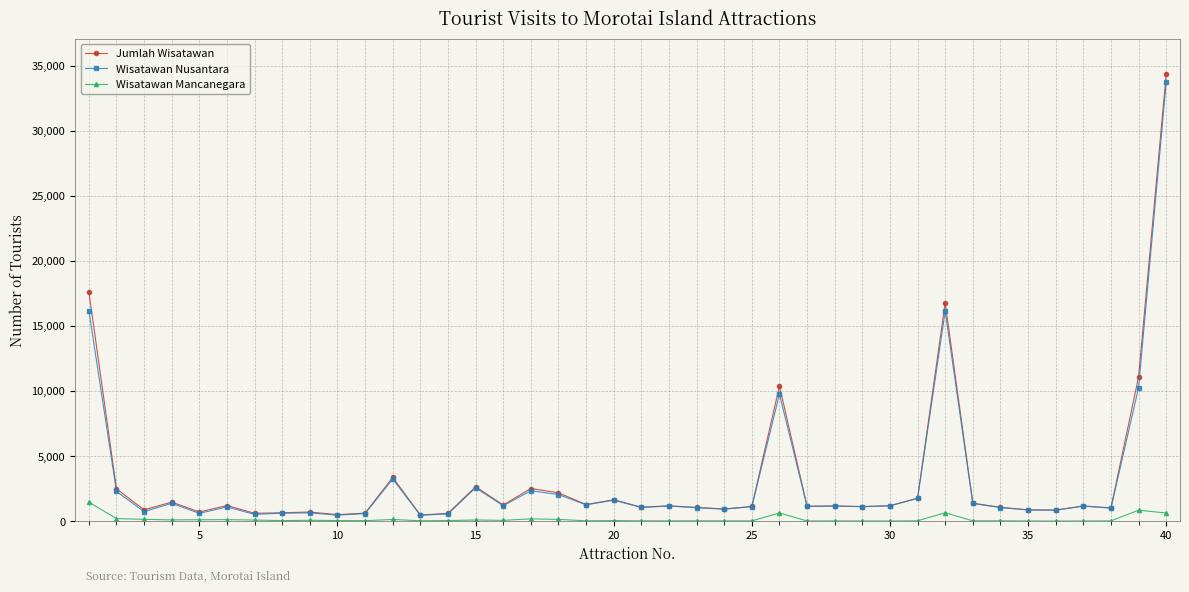

At how many categories does at least one series exceed 14750?

3